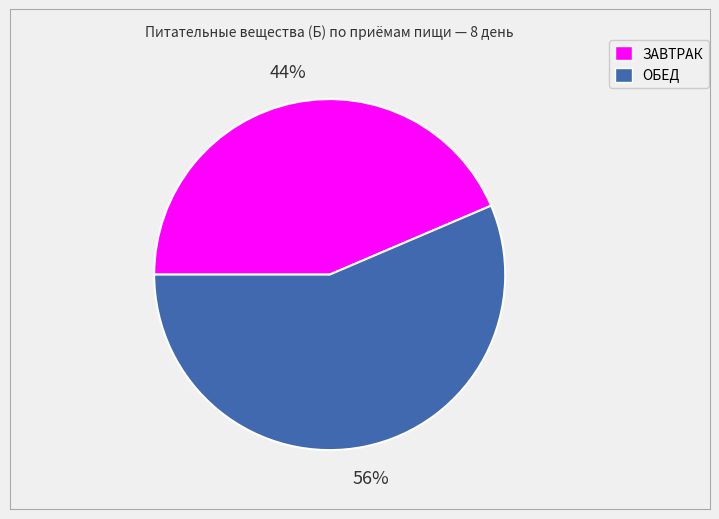

Is the sum of ЗАВТРАК and ОБЕД greater than half?

Yes